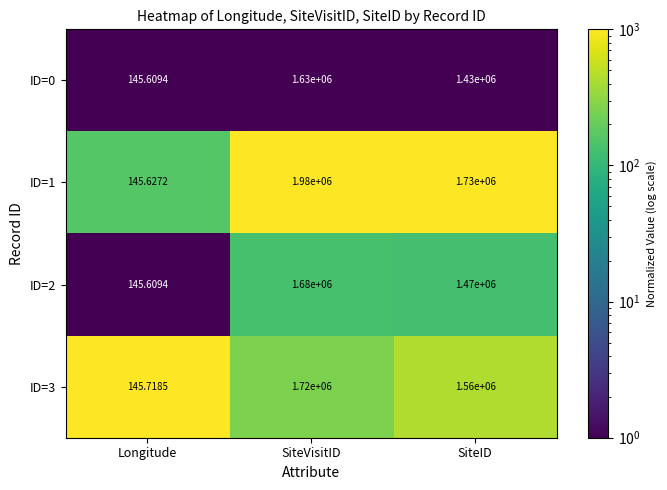

What is the total value across all series at SiteID?

6190000.0